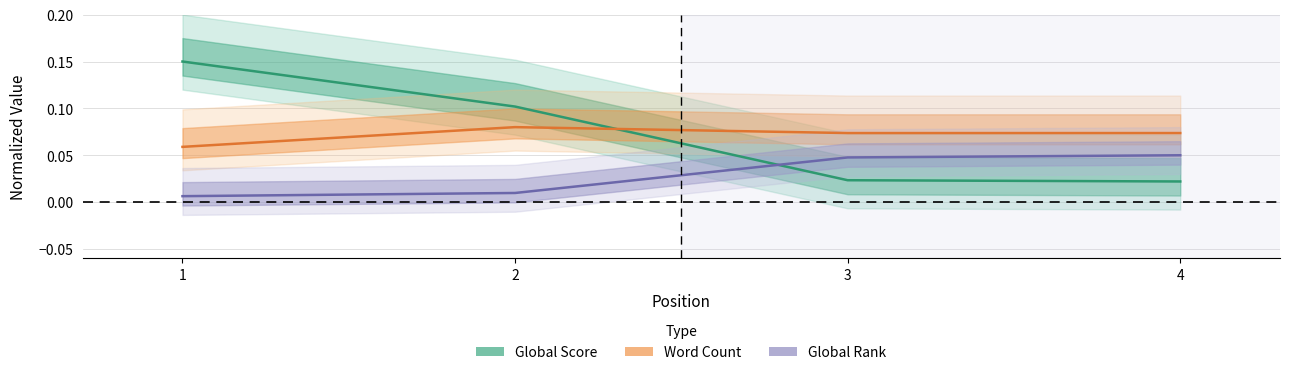

How many intersections are there between Global Score and Global Rank?

1